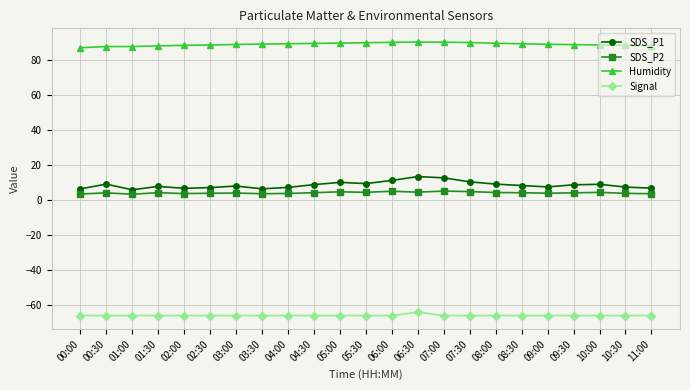

Which series has the largest range (max minus min)?

SDS_P1